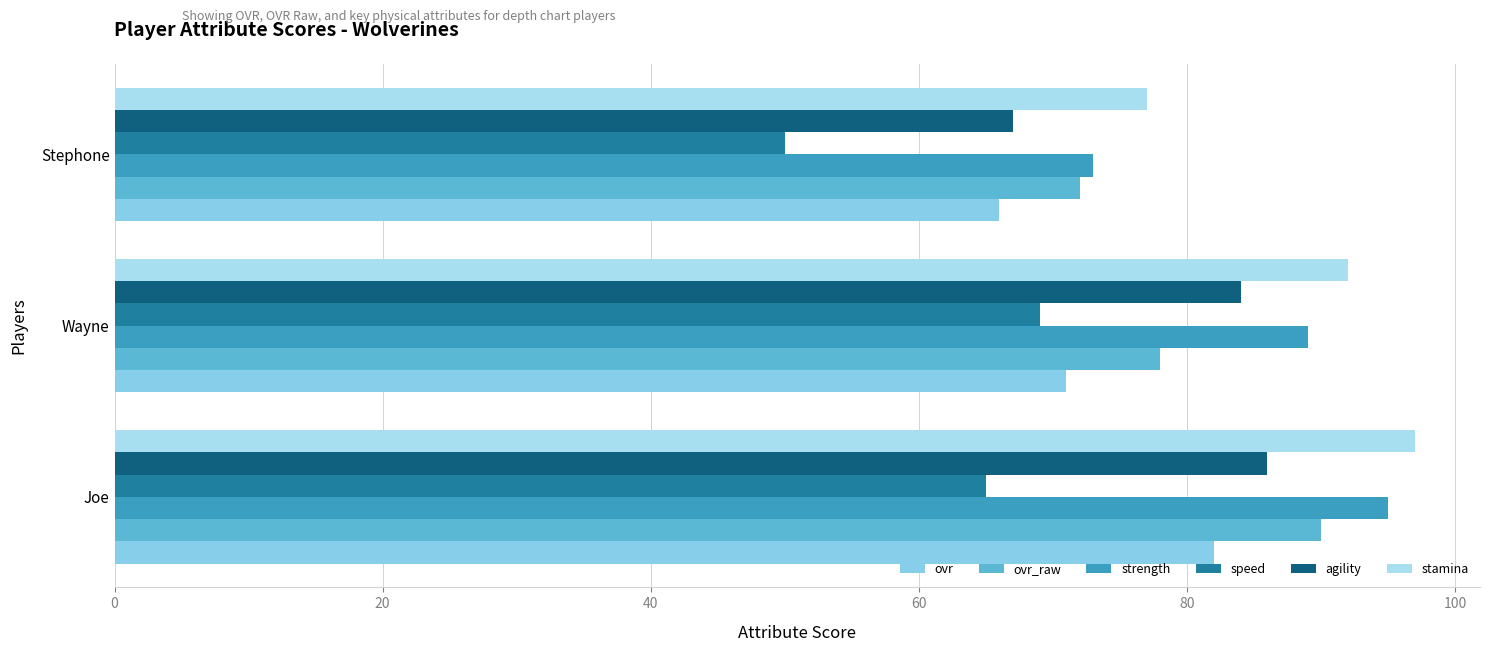

Which category has the lowest value in the speed series?

Stephone